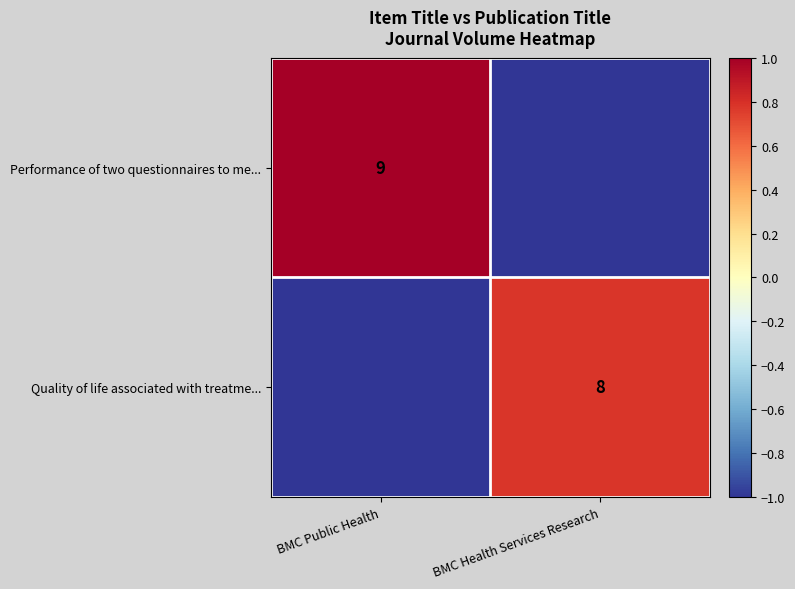

Read the Performance of two questionnaires to me... value at BMC Health Services Research.

-1.0